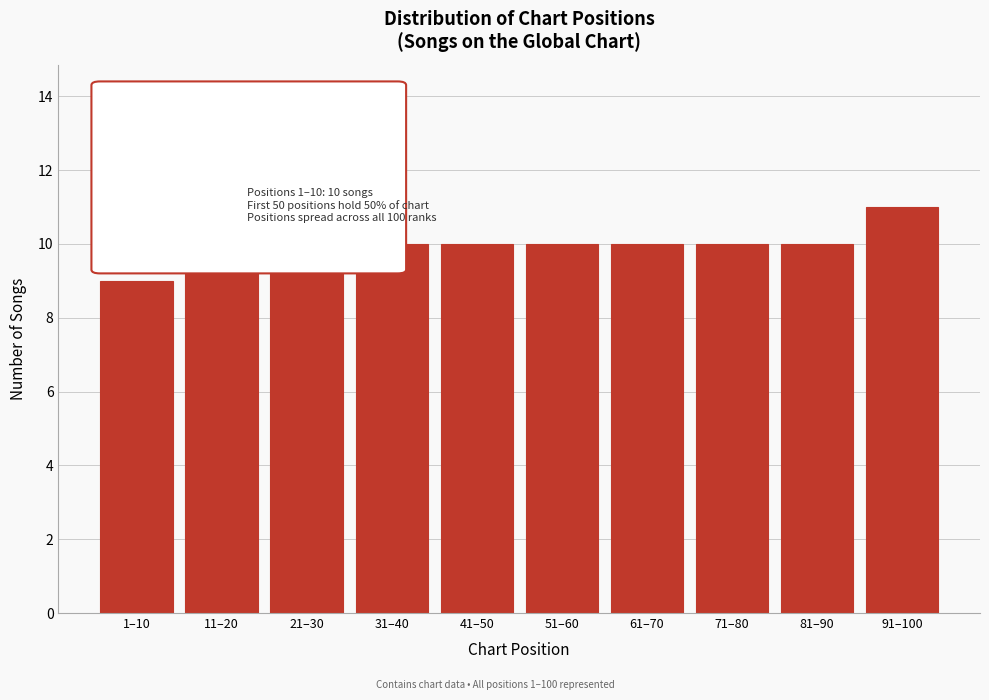

Reading left to right, transcribe all the data shown in this chart.

9	10	10	10	10	10	10	10	10	11